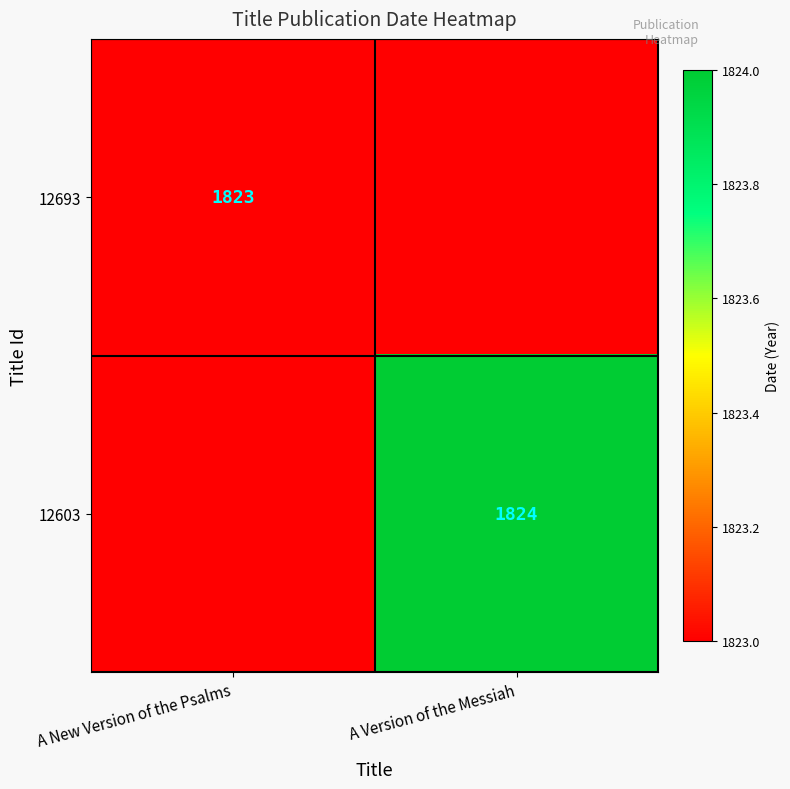

Is it true that 12693 equals 758 at A New Version of the Psalms?

False